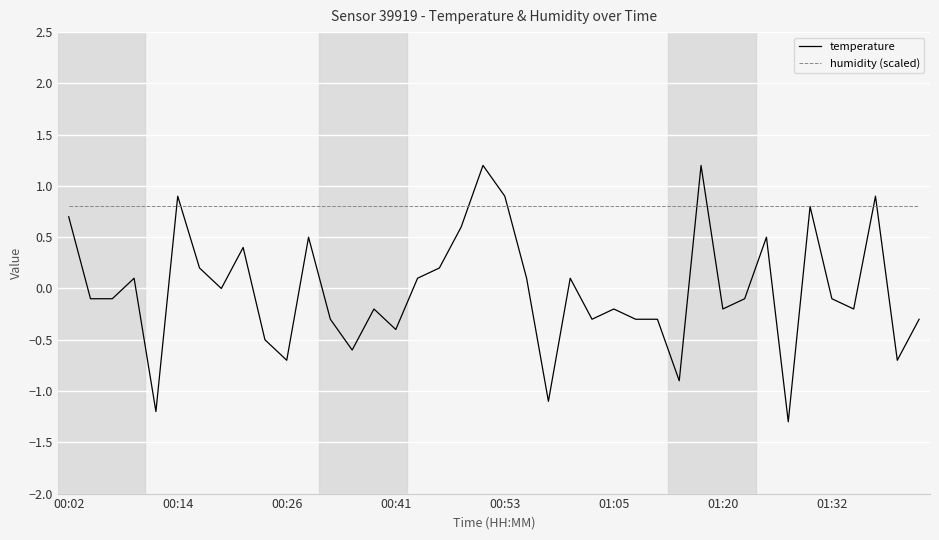

True or false: humidity (scaled) and temperature intersect in this chart.

True